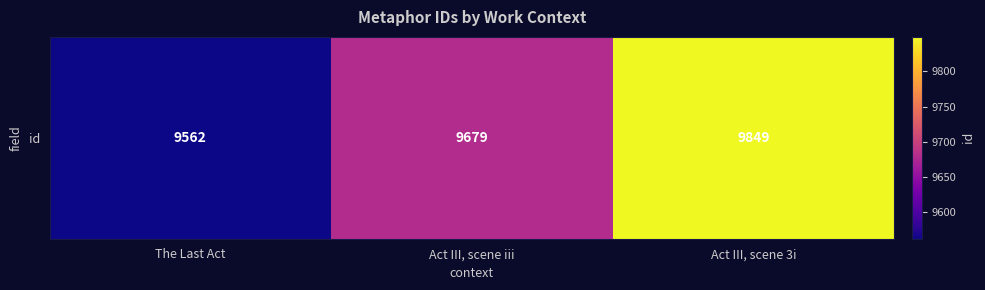

Is it true that the value at Act III, scene iii is 5019?

False